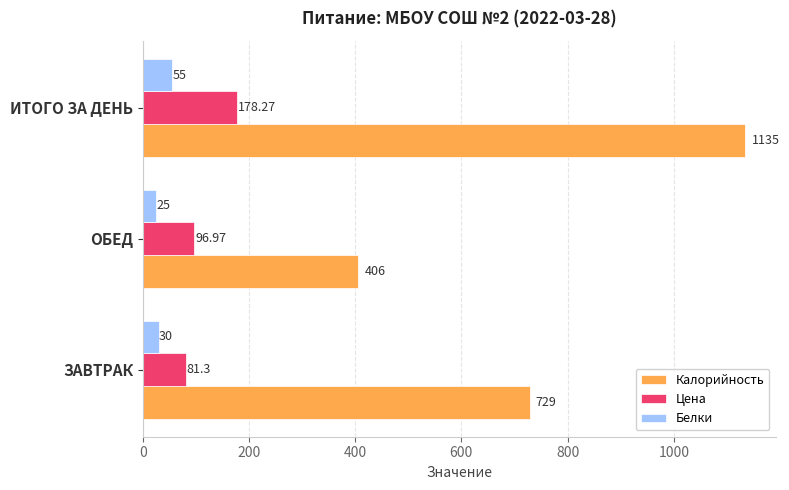

At how many categories does at least one series exceed 92?

3